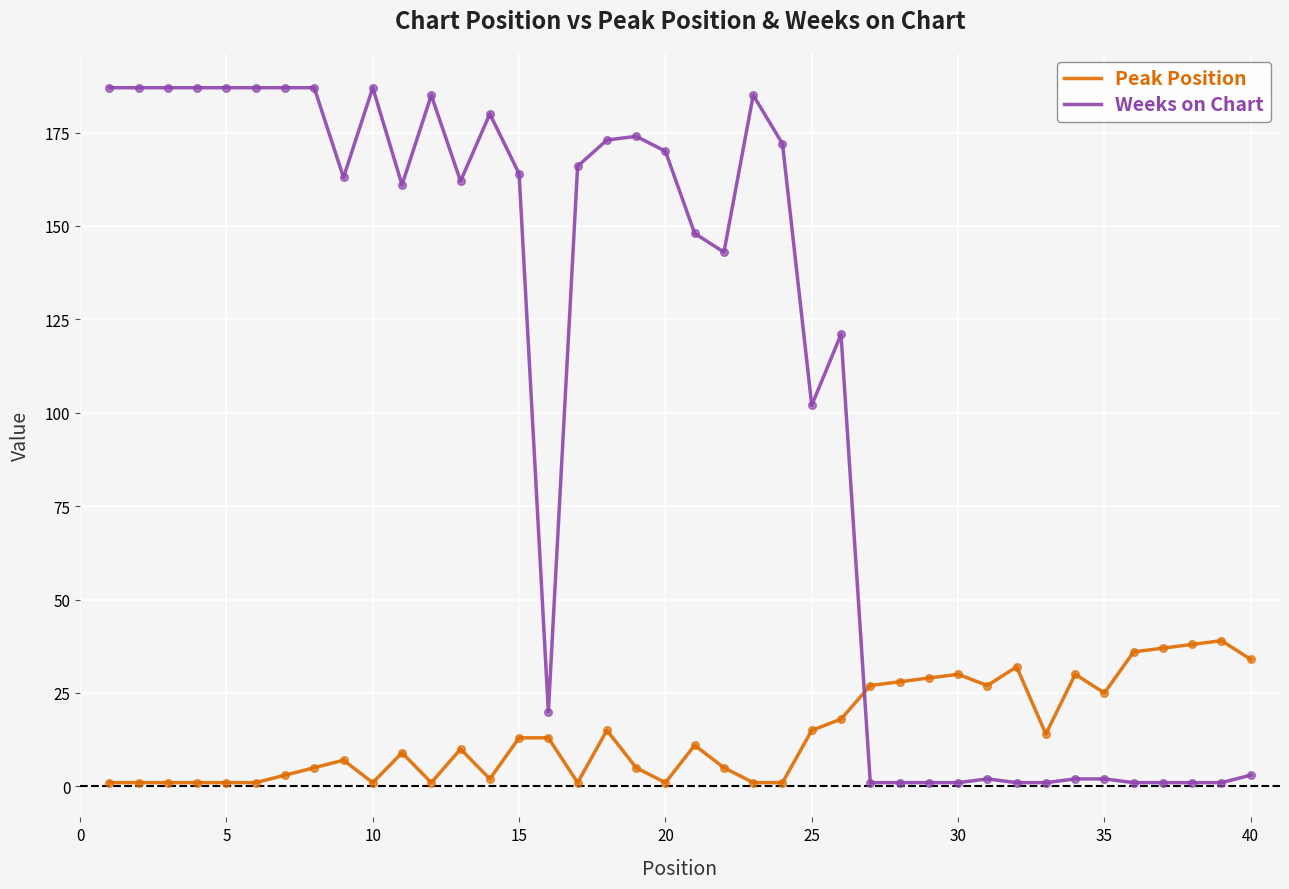

Which series has the largest total across all categories?

Weeks on Chart